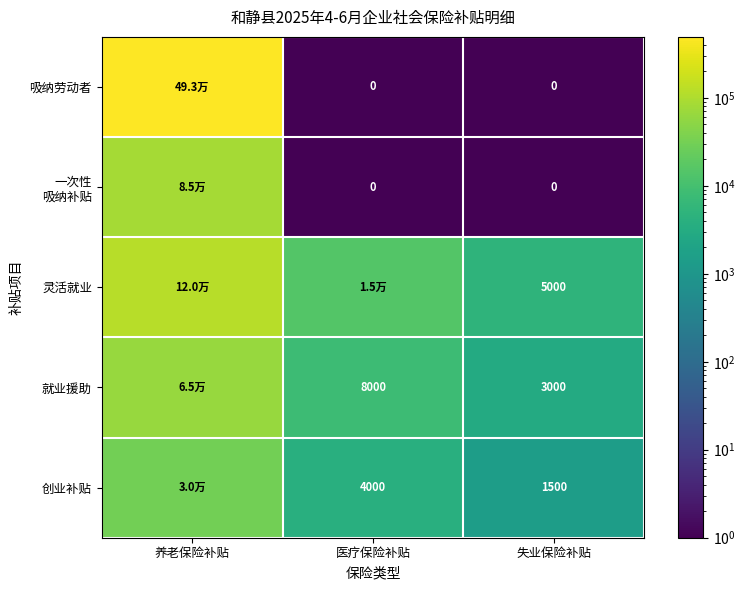

Is it true that 就业援助 equals 11522.3 at 医疗保险补贴?

False